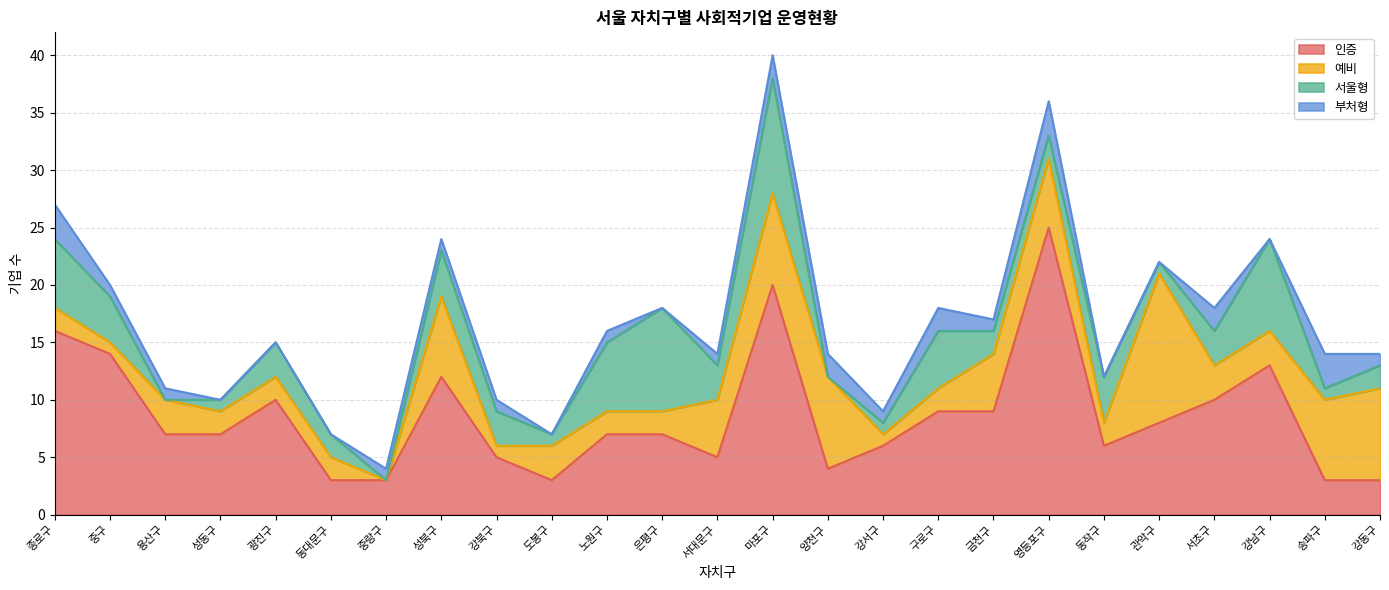

What is the label of the 12th point from the right?

마포구